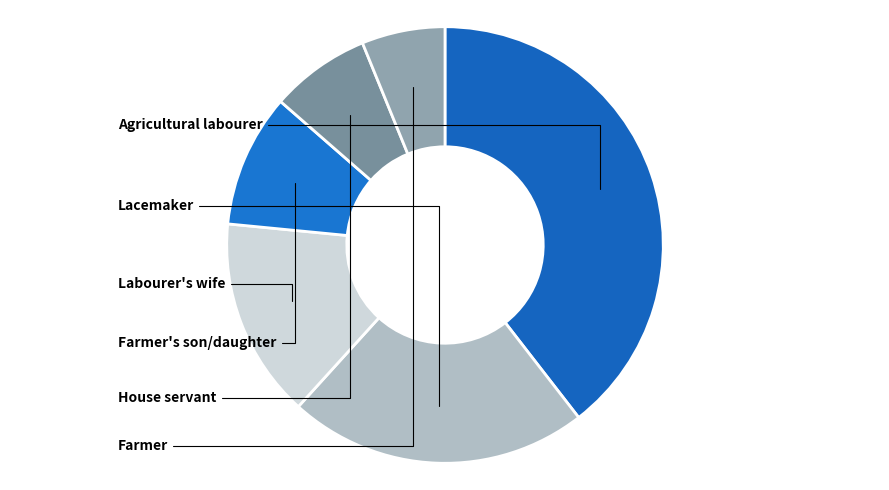

Which category has the biggest portion of the pie?

Agricultural labourer